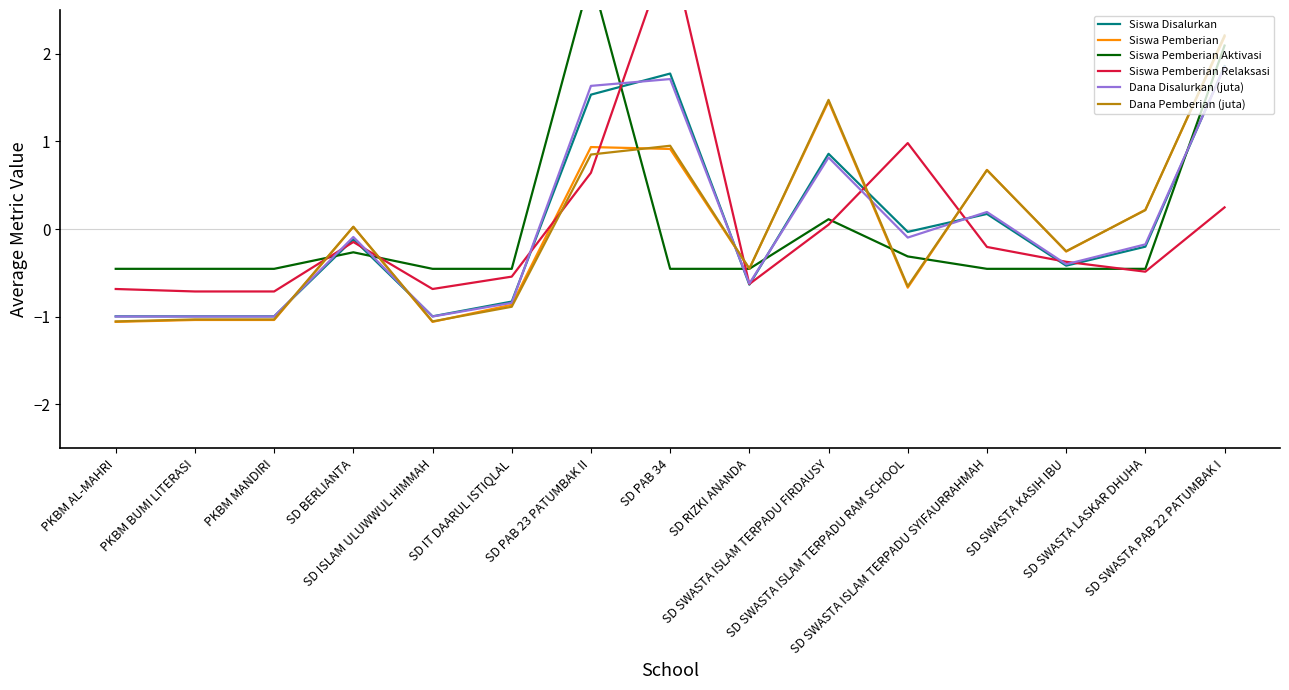

Which series has the widest spread of values?

Siswa Pemberian Relaksasi